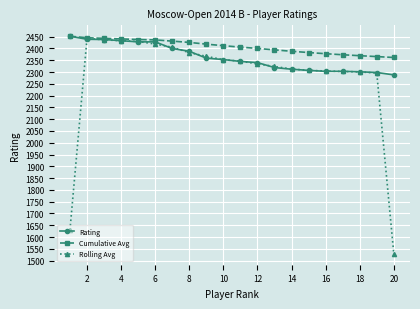

At how many categories does at least one series exceed 2342?

20